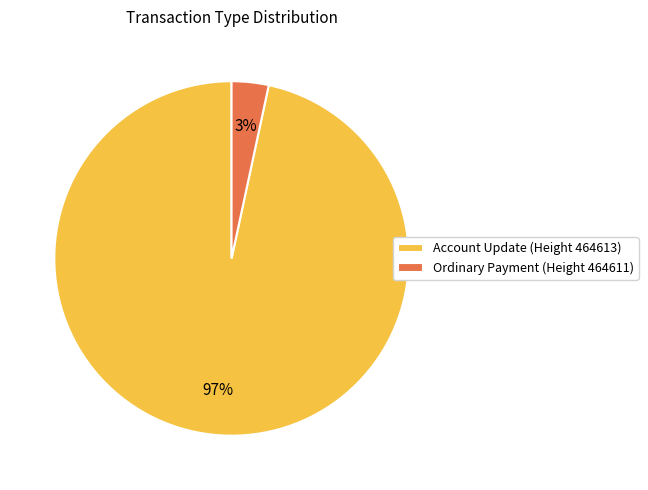

To the nearest percent, what is the combined percentage of Account Update (Height 464613) and Ordinary Payment (Height 464611)?

100%